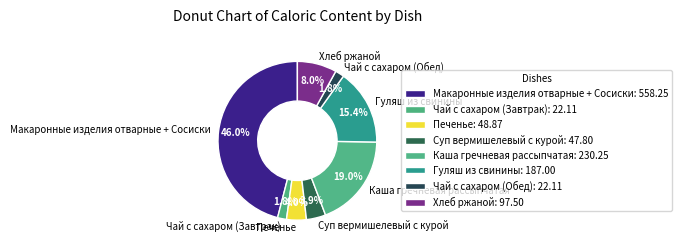

To the nearest percent, what portion does Суп вермишелевый с курой represent?

4%